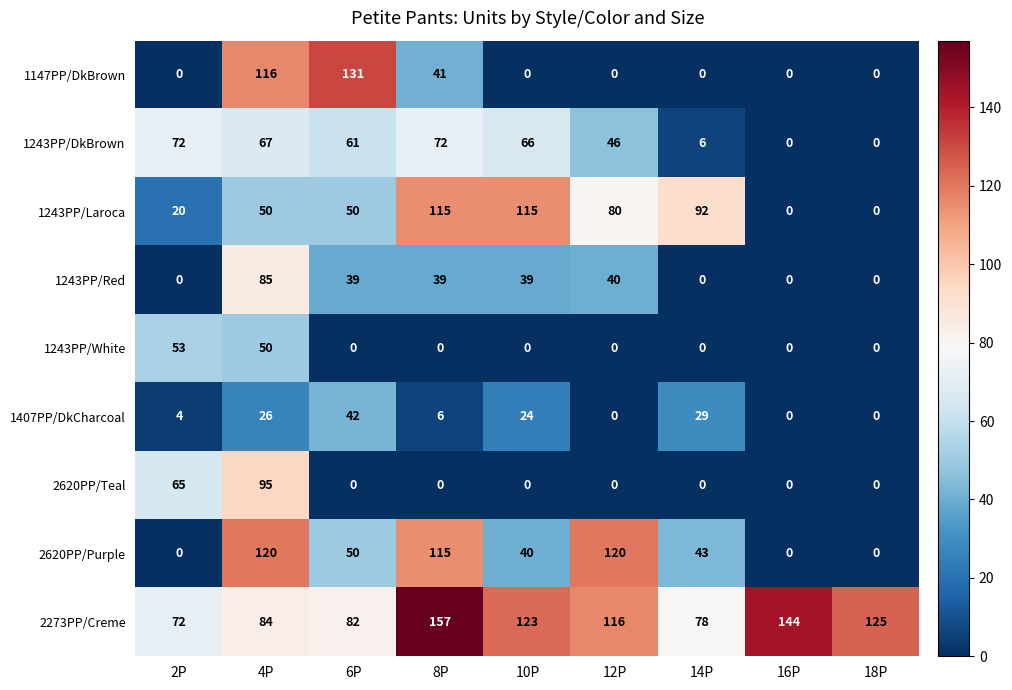

How many distinct data groups are displayed?

9